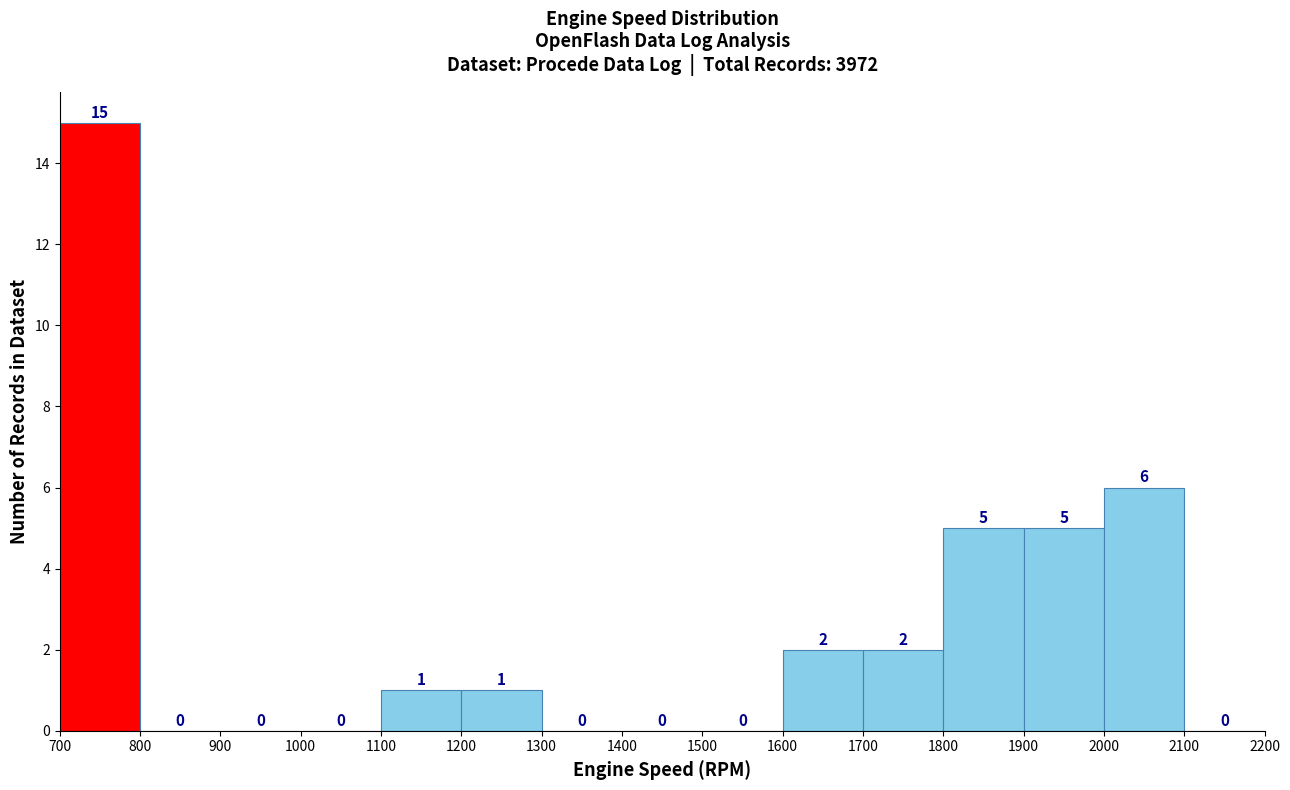

Over which range of the x-axis is the bar tallest?

700 to 800